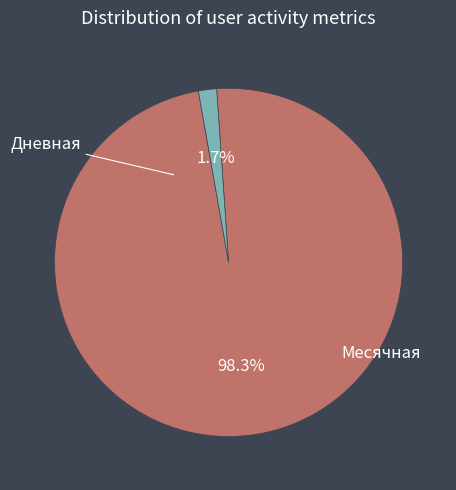

What percentage is NOT represented by Месячная?

1.7%